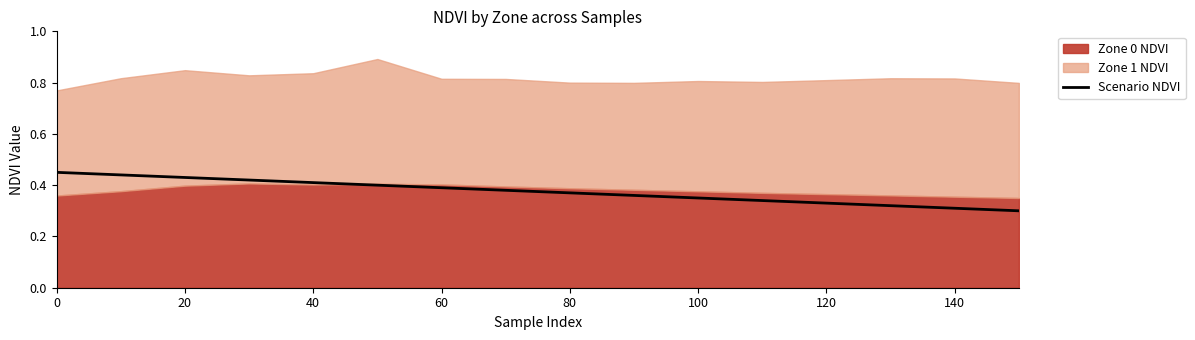

What is the value of the 11th point from the left?

0.3